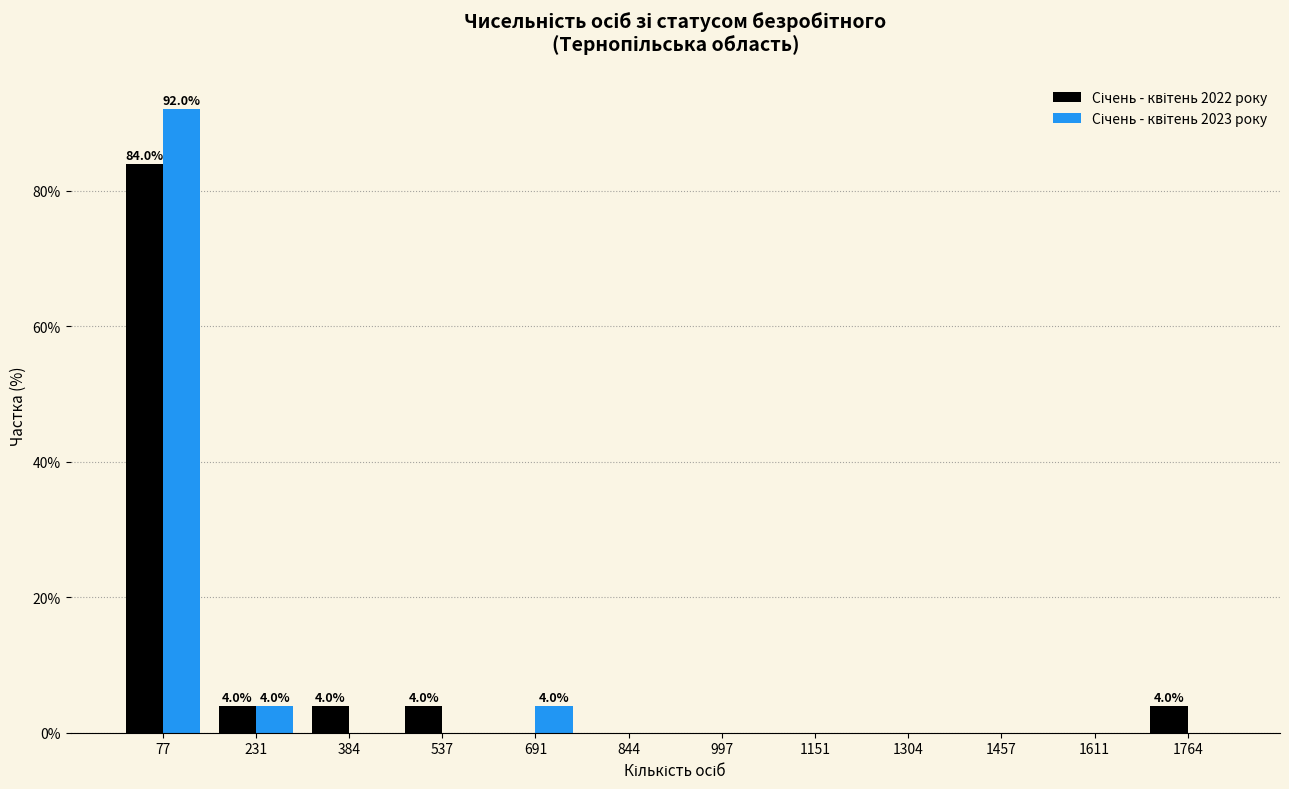

In the Січень - квітень 2022 року series, which range on the x-axis has the tallest bar?

0 to 160